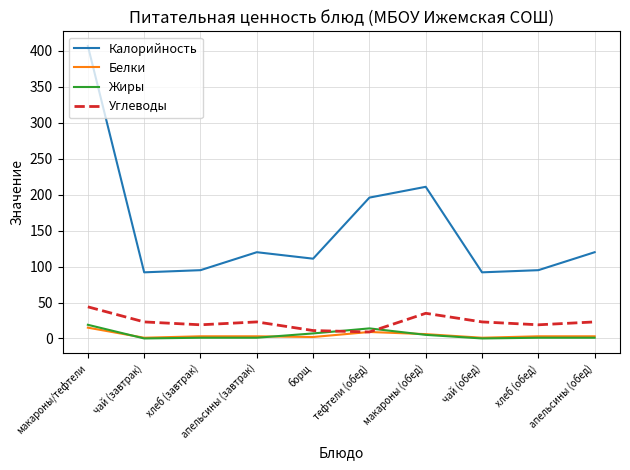

At which category is the sum across all series the highest?

макароны/тефтели